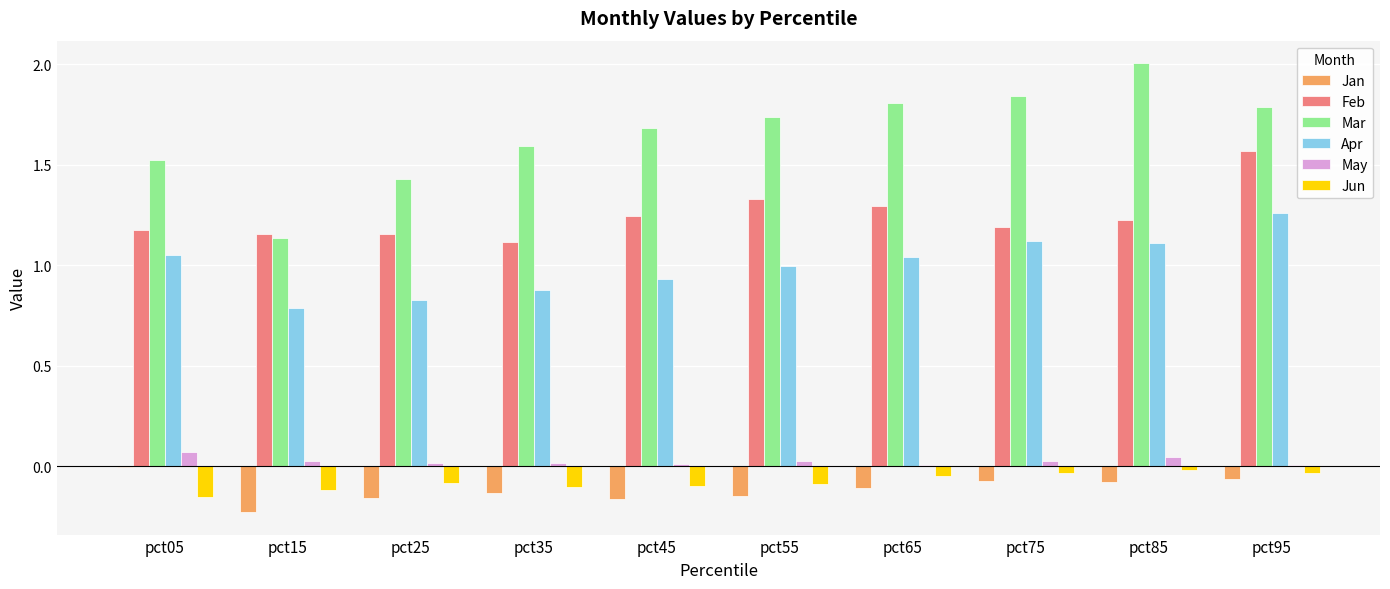

Which series changed the most between pct25 and pct55?

Mar